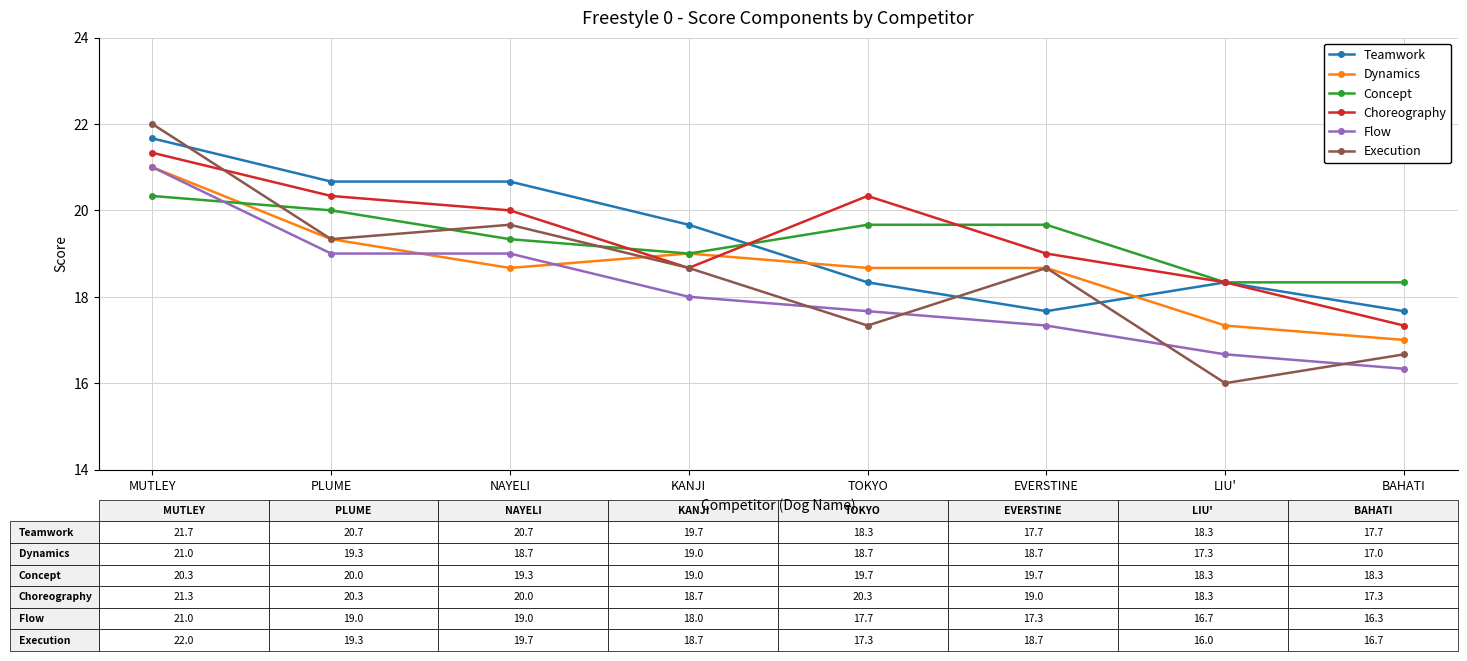

Reading right to left, transcribe all the data shown in this chart.

Teamwork: 17.7	18.3	17.7	18.3	19.7	20.7	20.7	21.7
Dynamics: 17.0	17.3	18.7	18.7	19.0	18.7	19.3	21.0
Concept: 18.3	18.3	19.7	19.7	19.0	19.3	20.0	20.3
Choreography: 17.3	18.3	19.0	20.3	18.7	20.0	20.3	21.3
Flow: 16.3	16.7	17.3	17.7	18.0	19.0	19.0	21.0
Execution: 16.7	16.0	18.7	17.3	18.7	19.7	19.3	22.0